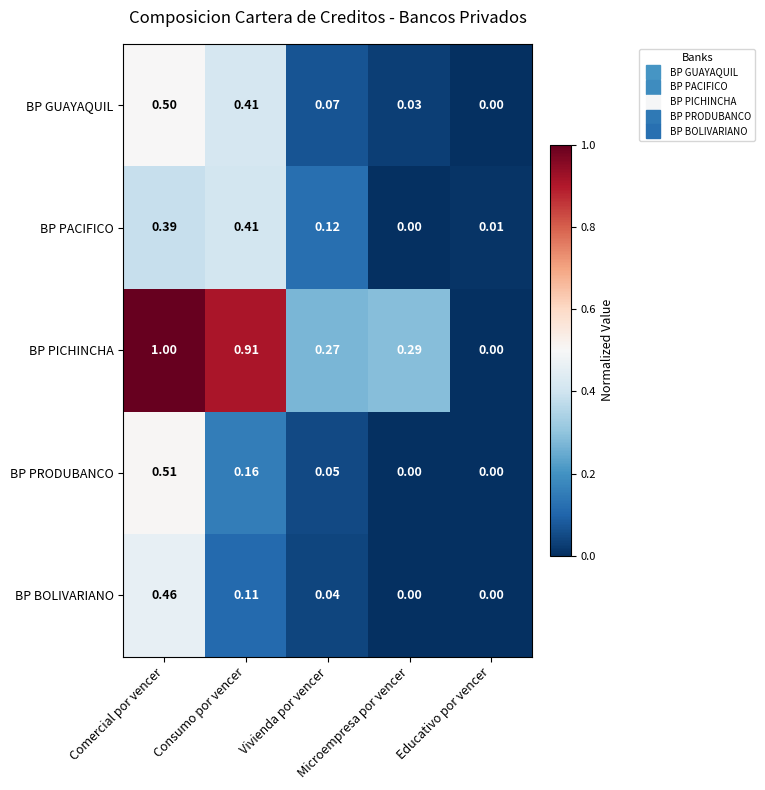

Which series has the widest spread of values?

BP PICHINCHA